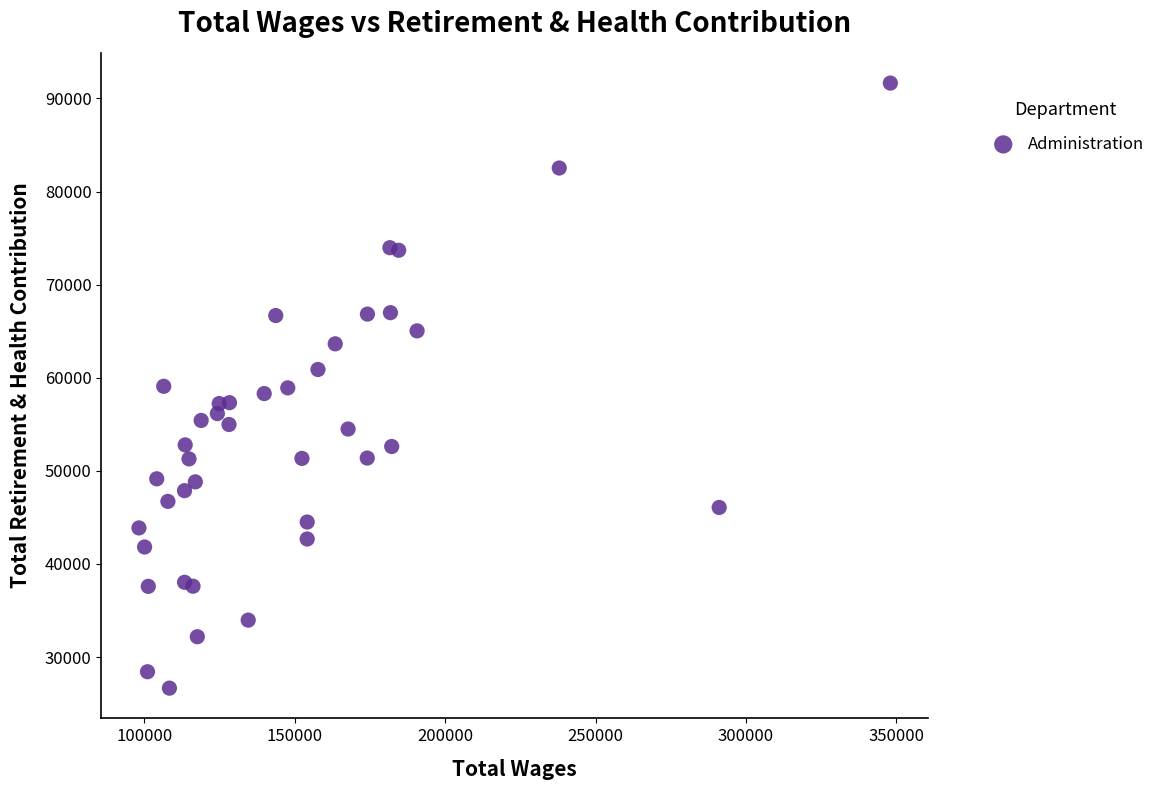

What is the range of Y values (max minus min)?

64979